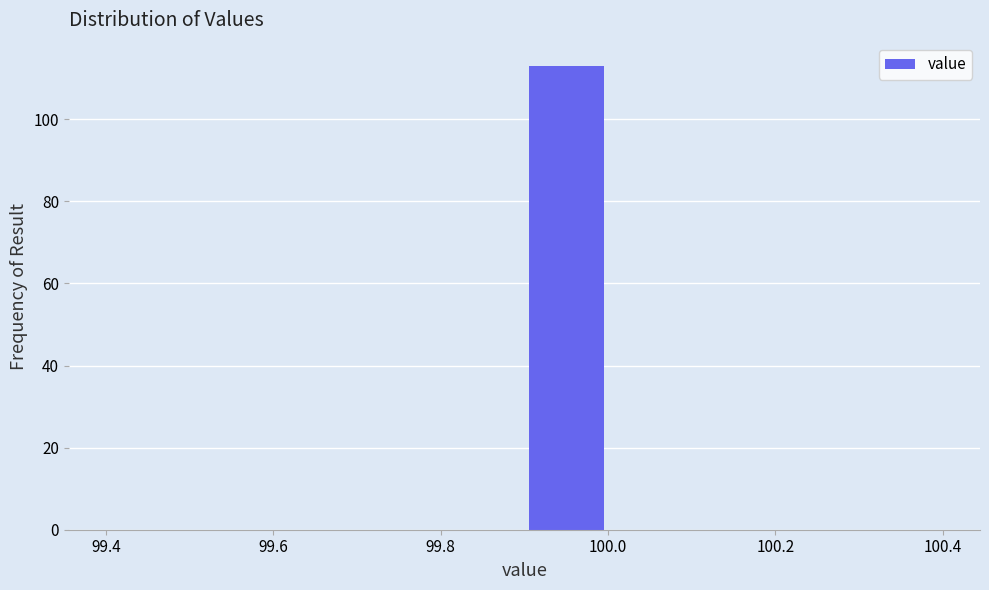

Reading left to right, transcribe this chart: for each bar, give the range it covers on the x-axis and its height. The values are not printed on the chart, so give them approximately, as read against the axis.

99.4 to 99.5: 0
99.5 to 99.6: 0
99.6 to 99.7: 0
99.7 to 99.8: 0
99.8 to 99.9: 0
99.9 to 100.0: 114
100.0 to 100.1: 0
100.1 to 100.2: 0
100.2 to 100.3: 0
100.3 to 100.4: 0